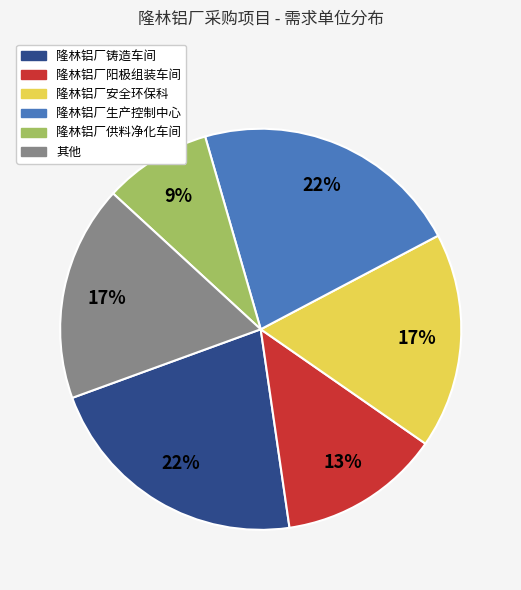

Does 隆林铝厂安全环保科 account for over 50% of the chart?

No